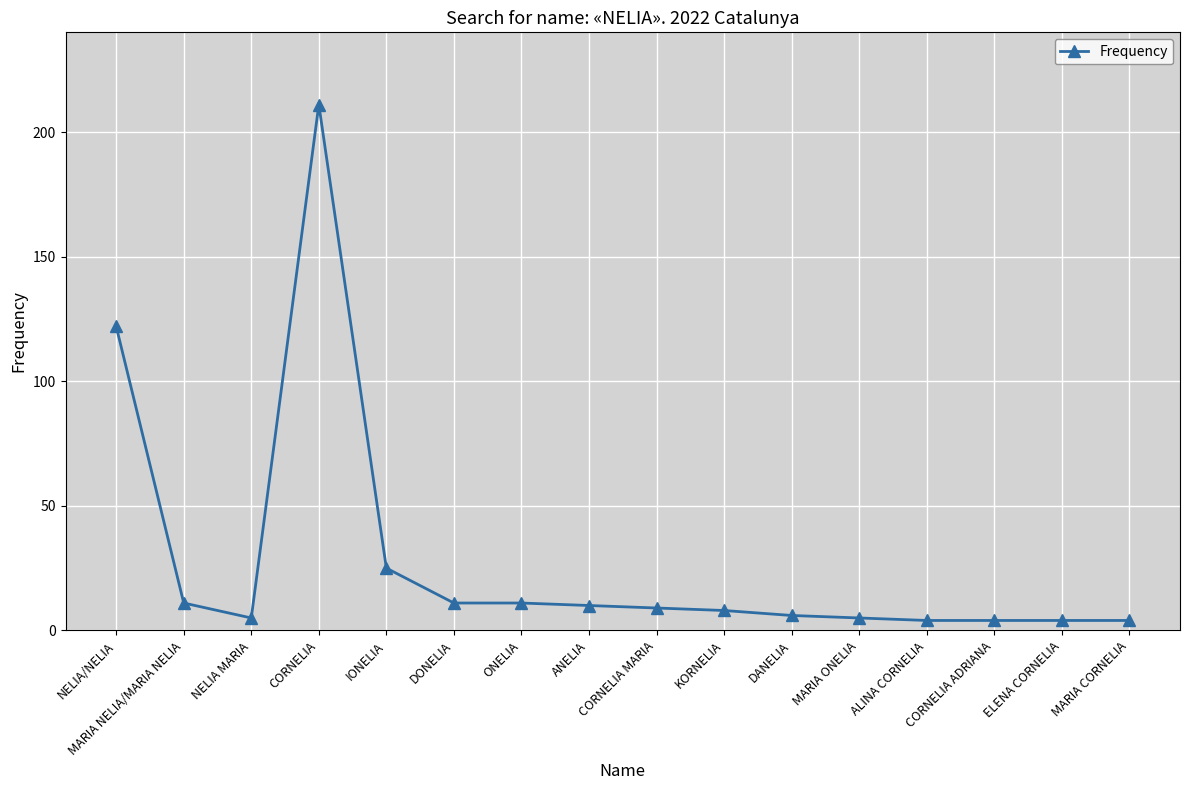

What is the sum of all values?

450